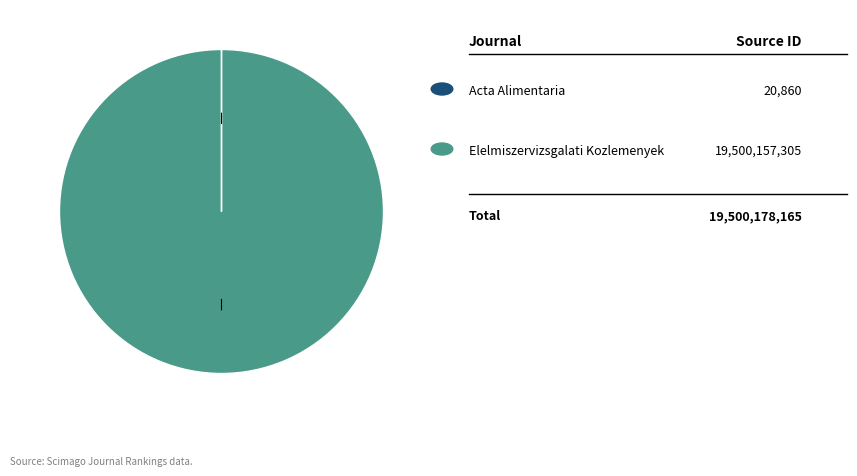

Is there a majority slice in this chart?

Yes